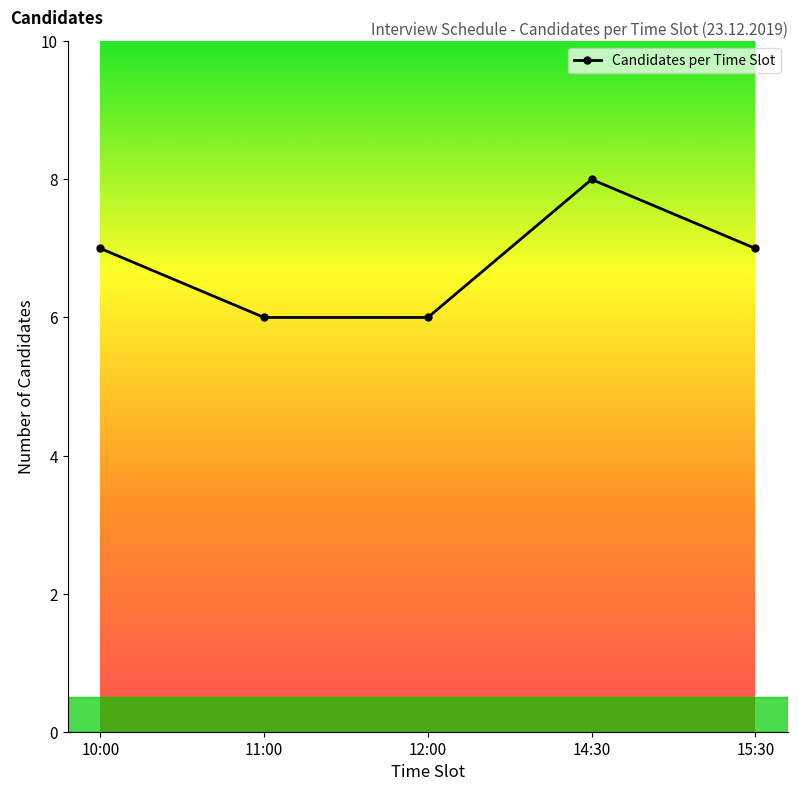

Which category has the highest value across all series?

14:30